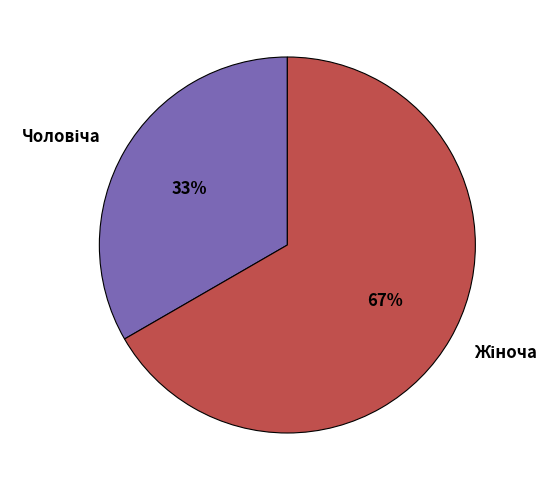

Does any single category account for the majority?

Yes